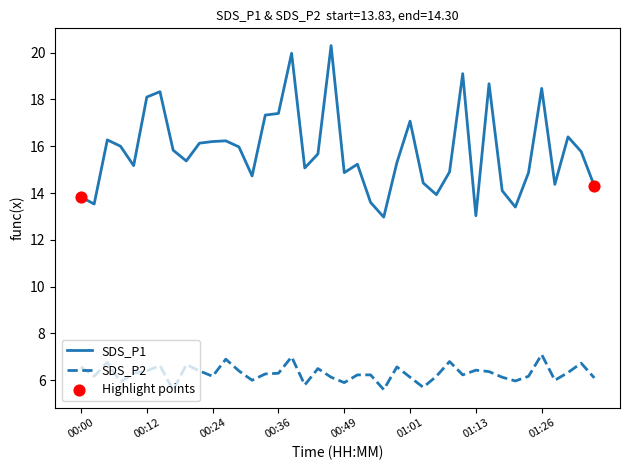

What is the difference between the maximum and minimum values in the SDS_P1 series?

7.3